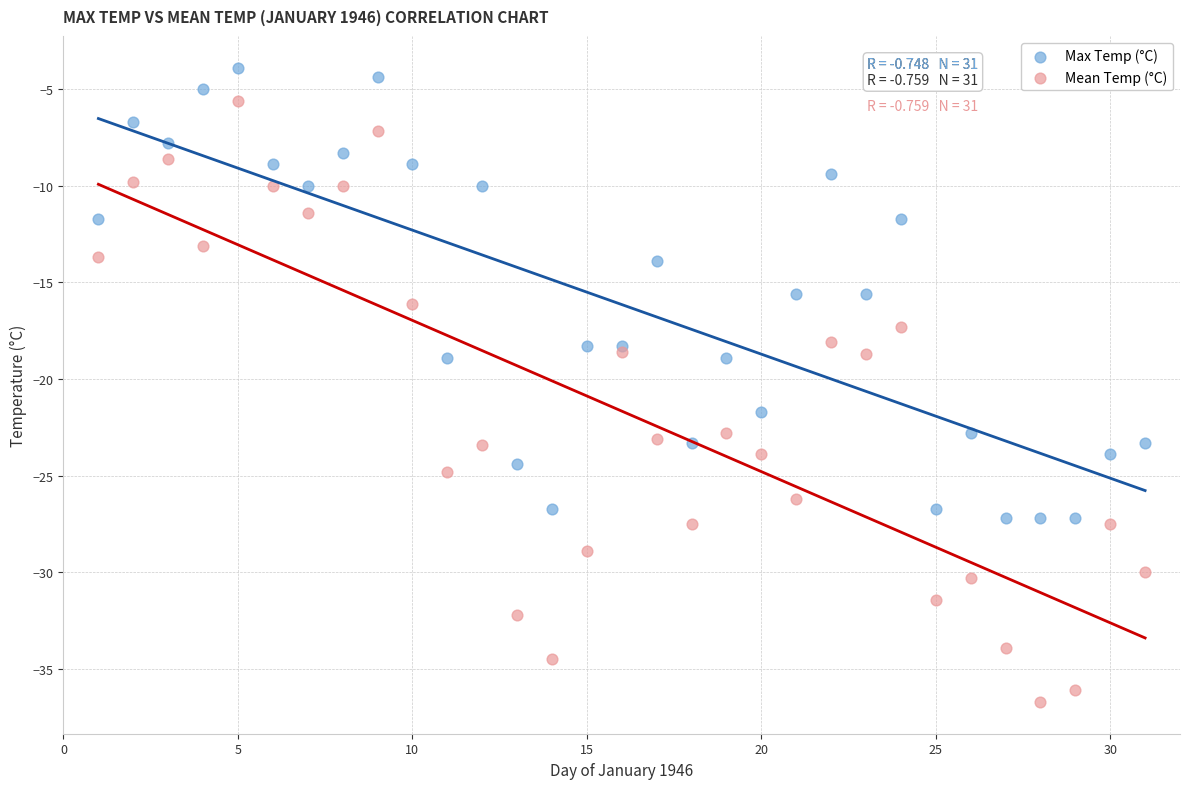

In the Mean Temp (°C) series, what Y value is closest to -21?

-22.8